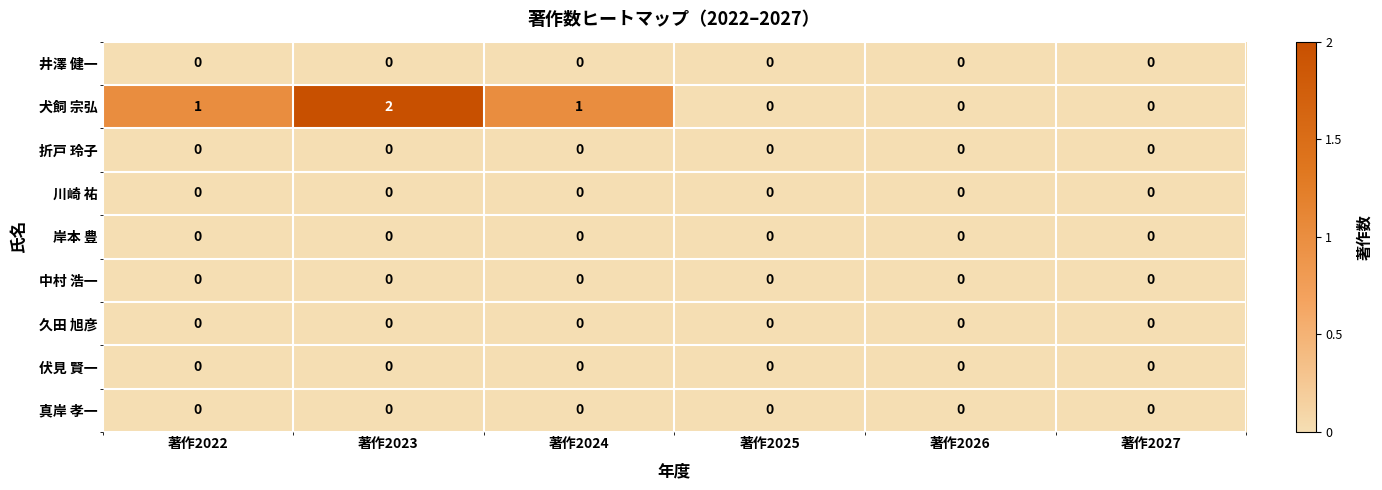

At which category does the chart reach its peak across all series?

著作2023